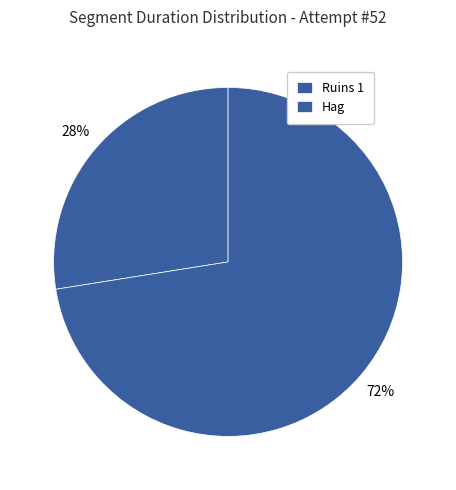

How many segments does this pie chart have?

2